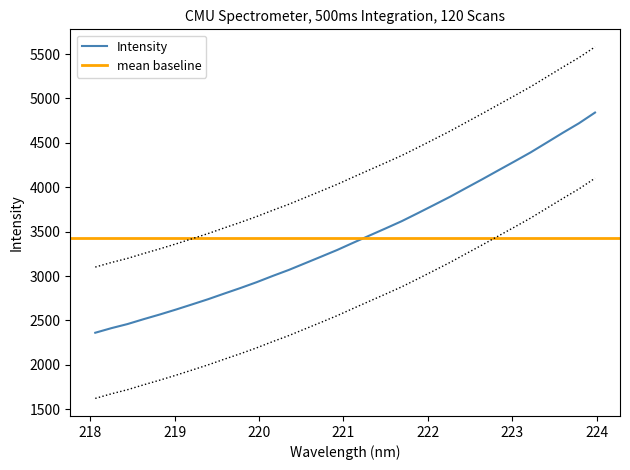

What is the difference between the maximum and minimum values?

2480.6